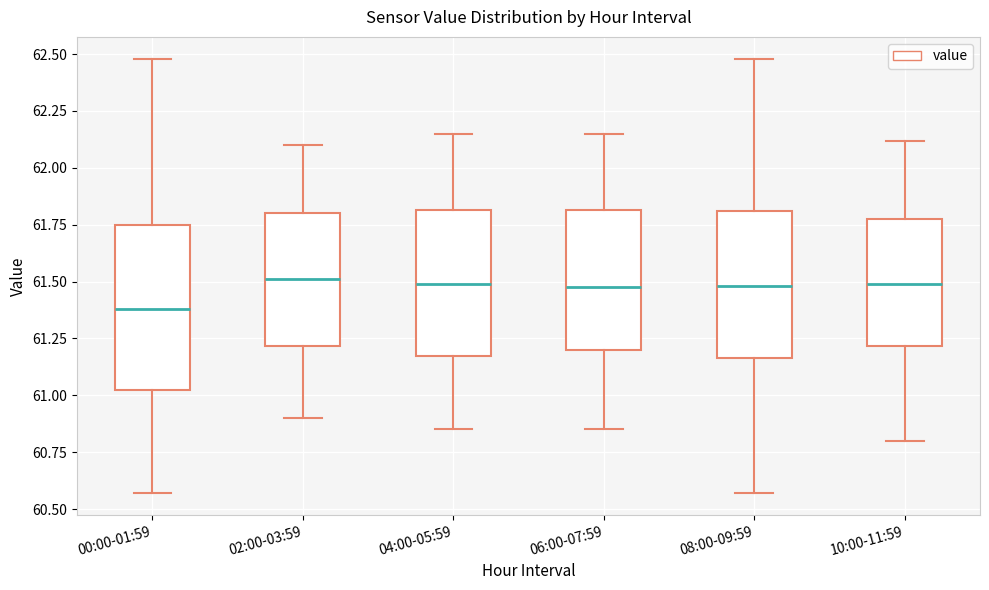

Which box has the lowest median line?

00:00-01:59